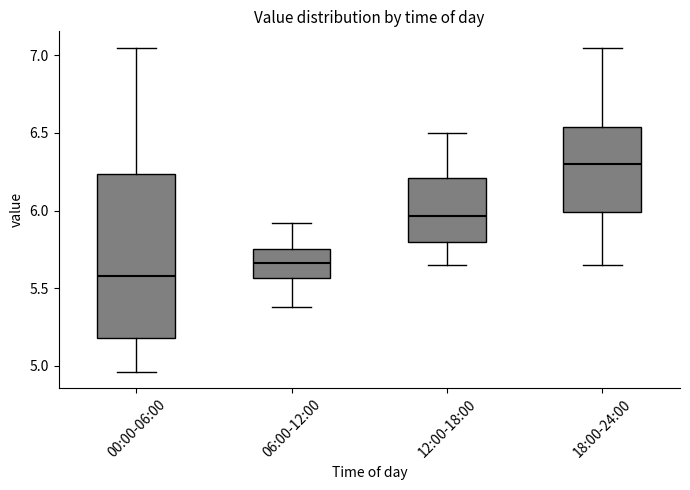

Reading left to right, read every box against the y-axis: the position of its median line, the range the box covers, and the ends of its whiskers. The values are not printed on the chart, so give them approximately, as read against the axis.

00:00-06:00: median 5.60, box 5.20 to 6.25, whiskers 4.95 to 7.05
06:00-12:00: median 5.65, box 5.55 to 5.75, whiskers 5.40 to 5.90
12:00-18:00: median 5.95, box 5.80 to 6.20, whiskers 5.65 to 6.50
18:00-24:00: median 6.30, box 6.00 to 6.55, whiskers 5.65 to 7.05